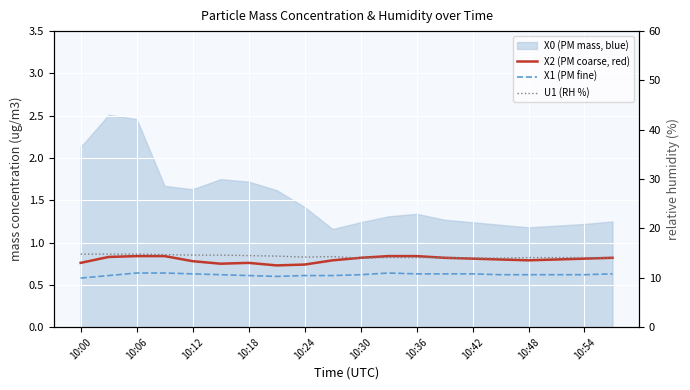

At which label is X1 (PM fine) closest to 0?

10:00